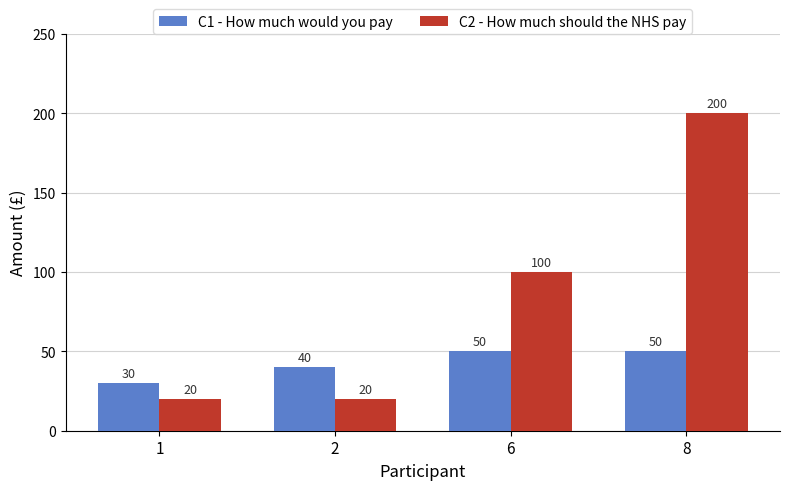

What is the total value across all series at 6?

150